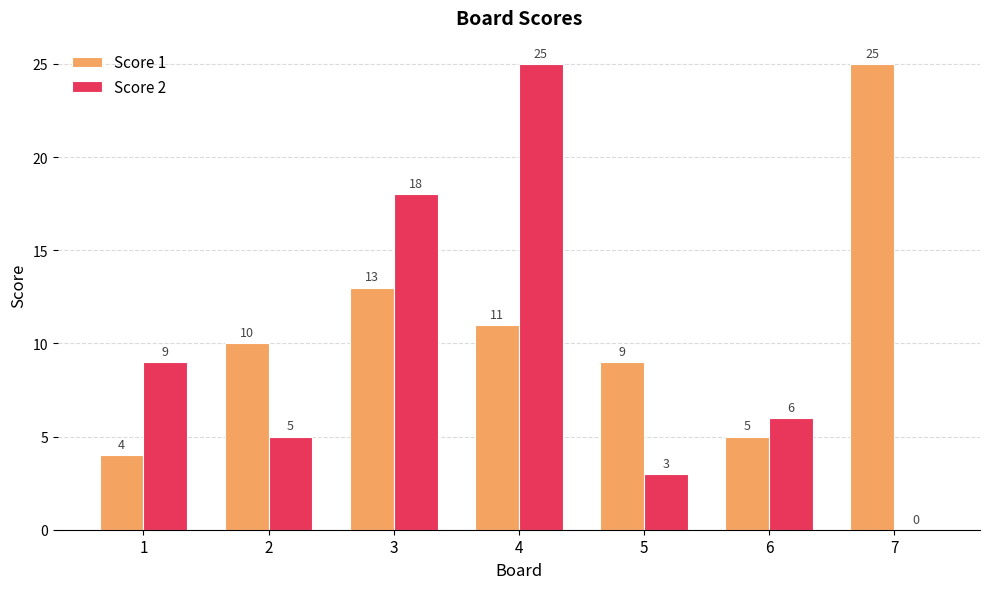

At which category is the sum across all series the highest?

4